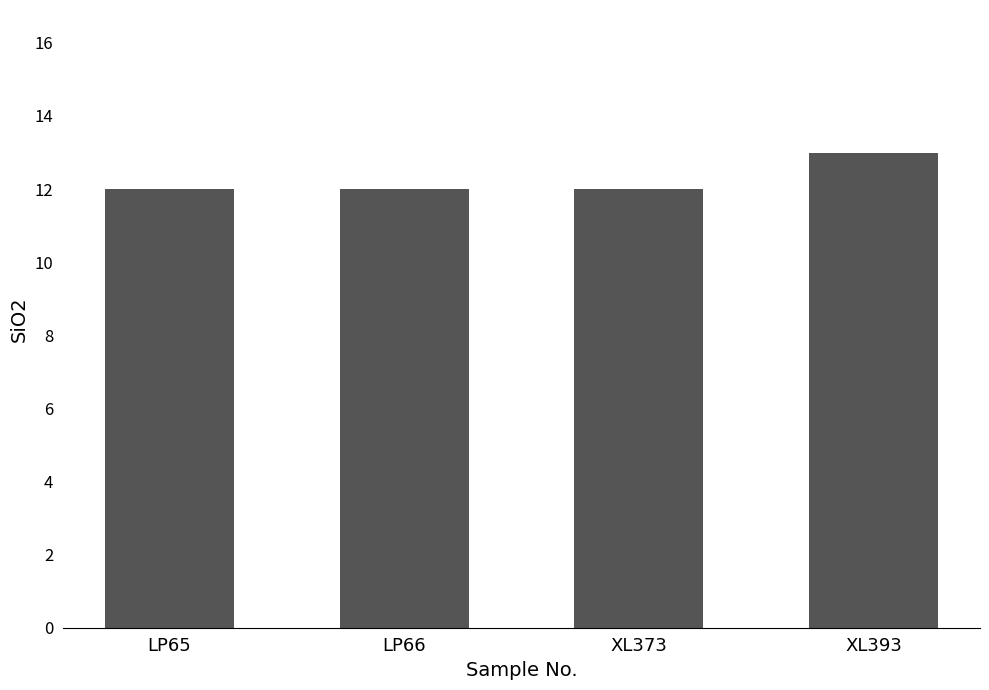

What is the minimum value shown in the chart?

12